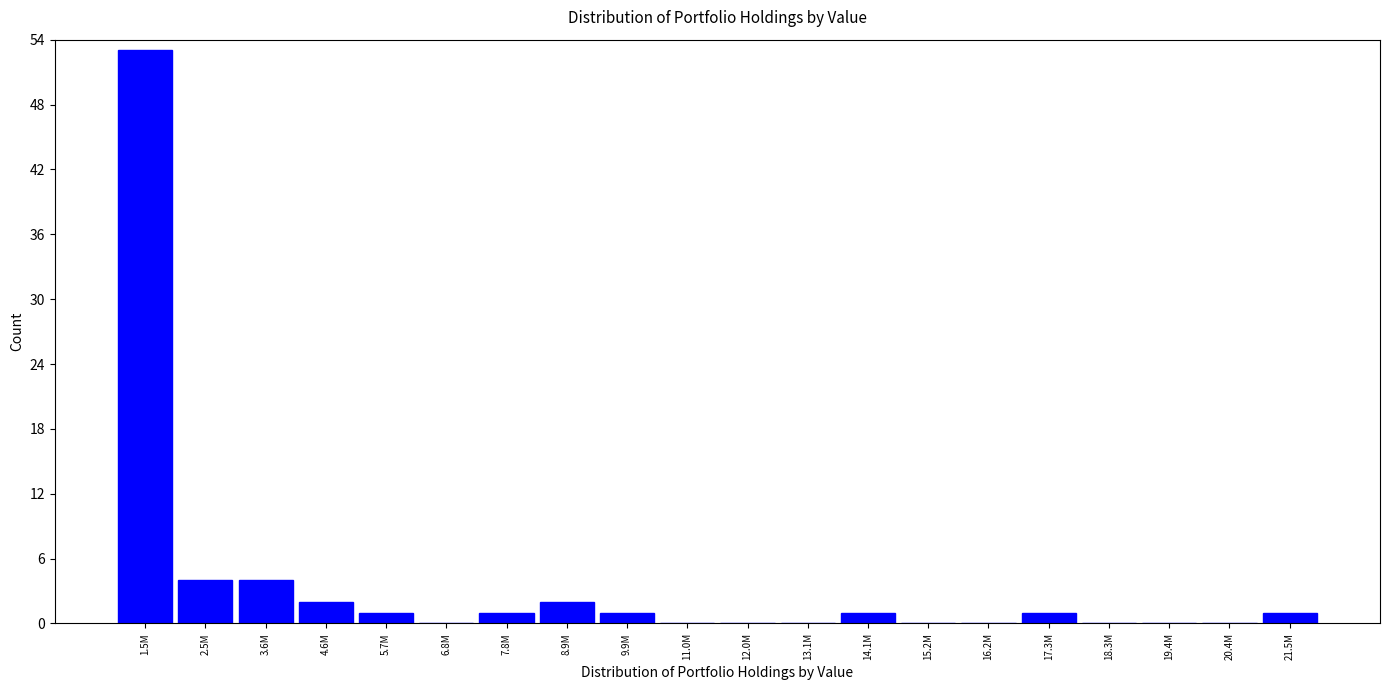

Reading left to right, transcribe all the data shown in this chart.

1.5M=53	2.5M=4	3.6M=4	4.6M=2	5.7M=1	6.8M=0	7.8M=1	8.9M=2	9.9M=1	11.0M=0	12.0M=0	13.1M=0	14.1M=1	15.2M=0	16.2M=0	17.3M=1	18.3M=0	19.4M=0	20.4M=0	21.5M=1